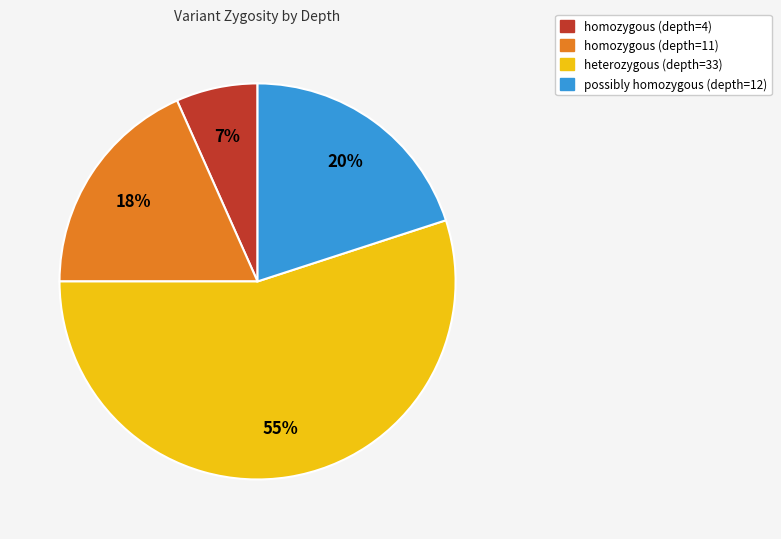

What is the smallest slice in the pie chart?

homozygous (depth=4)